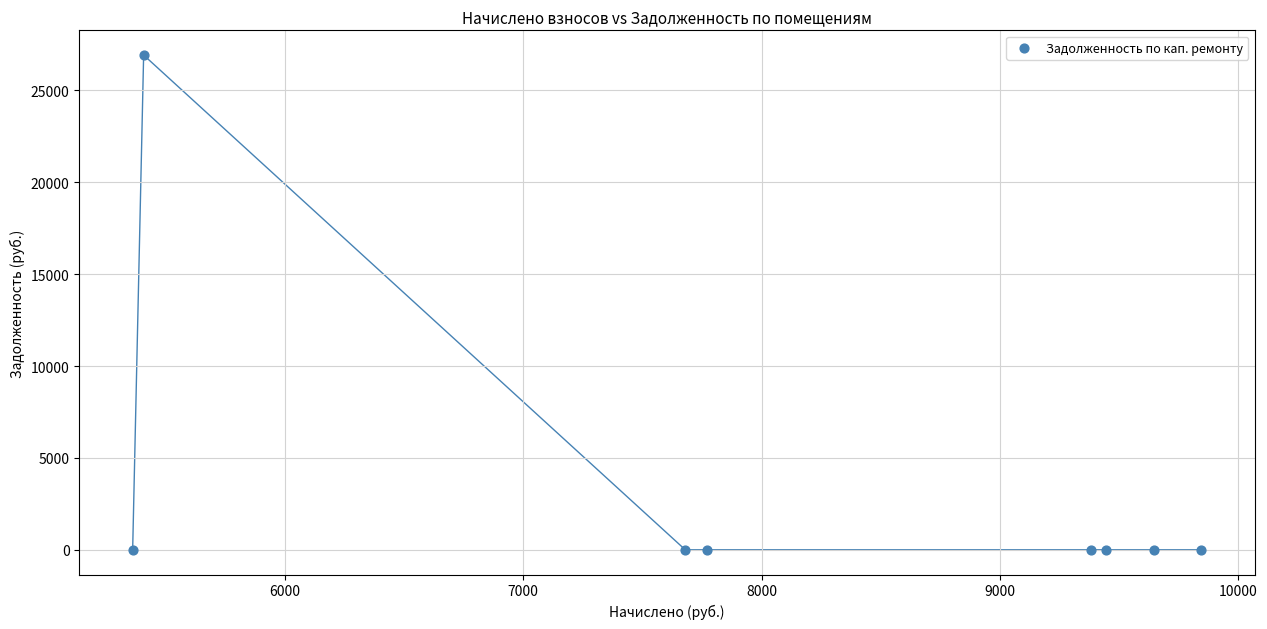

What is the average X value?

8067.8